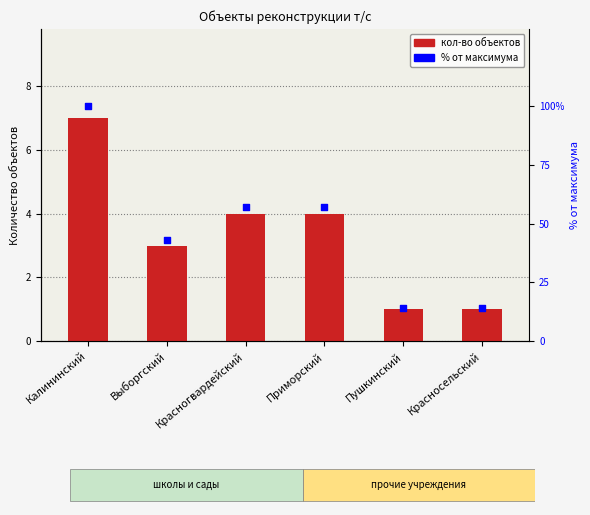

Which series has the largest Y range (max minus min)?

% of max